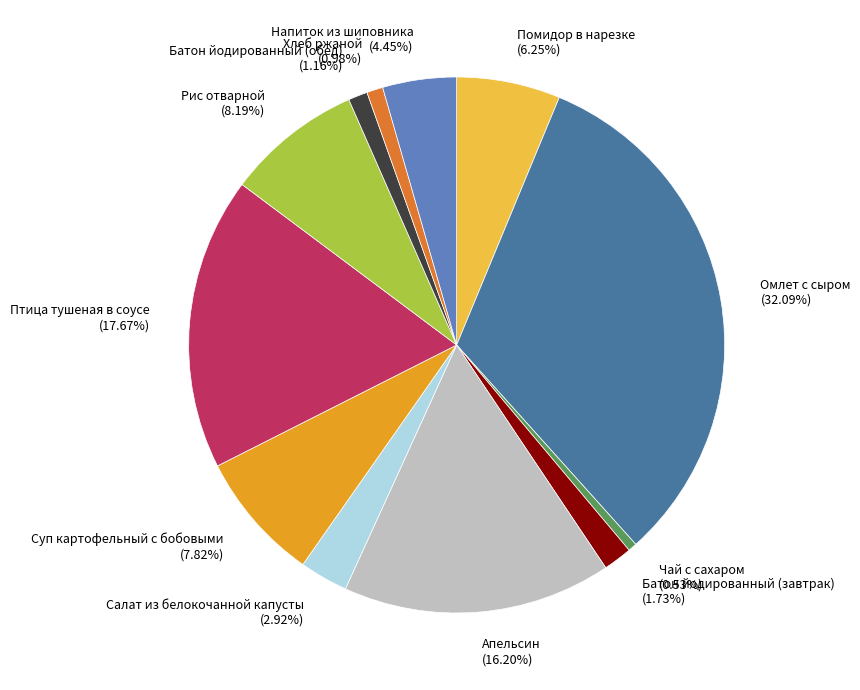

What is the largest slice in the pie chart?

Омлет с сыром